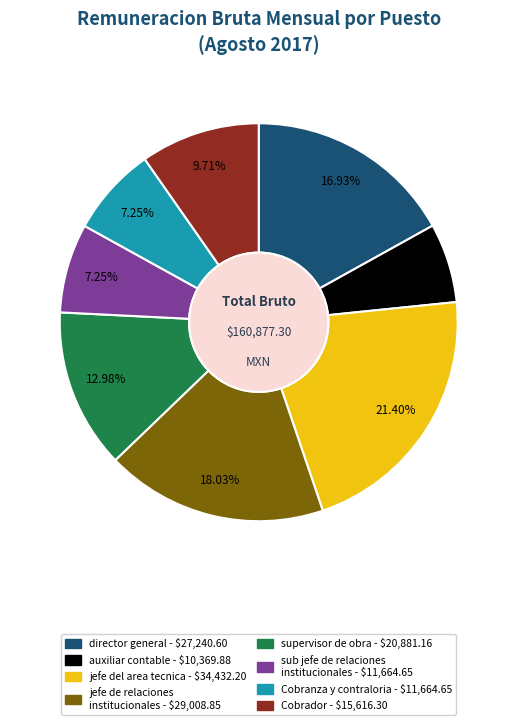

What is the largest slice in the pie chart?

jefe del area tecnica